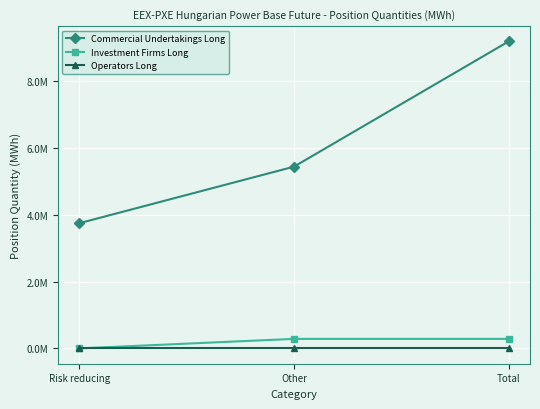

At which label is Operators Long closest to 0?

Risk reducing